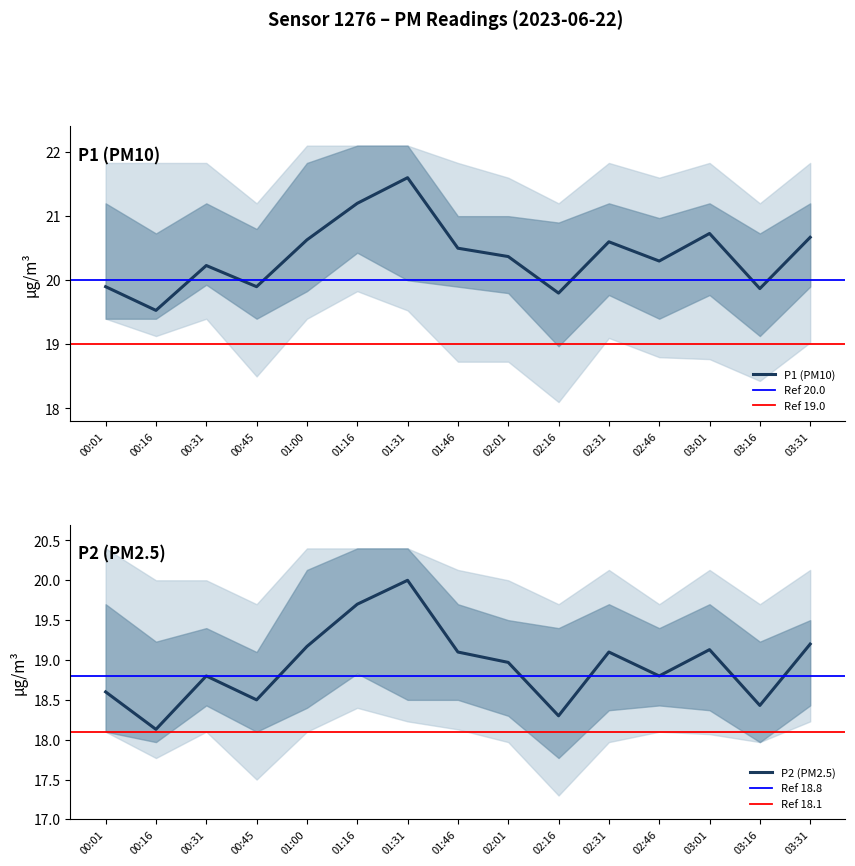

What is the spread (max minus min) of values at 01:31?

1.6